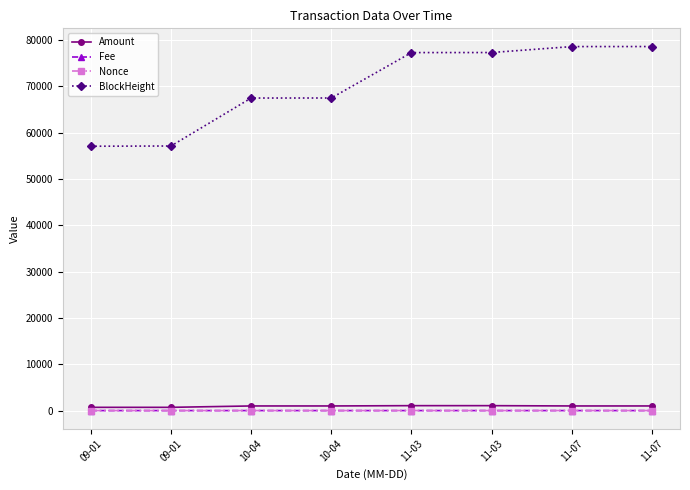

At which label does Nonce reach its peak?

11-07